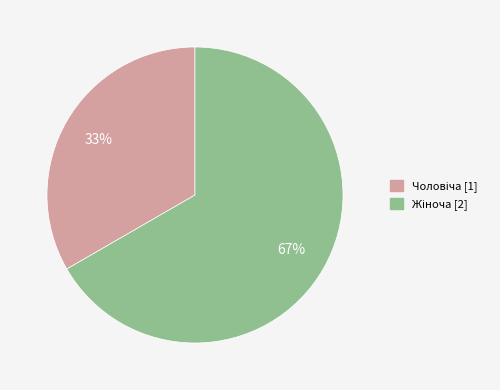

To the nearest percent, what is the average slice percentage?

50%